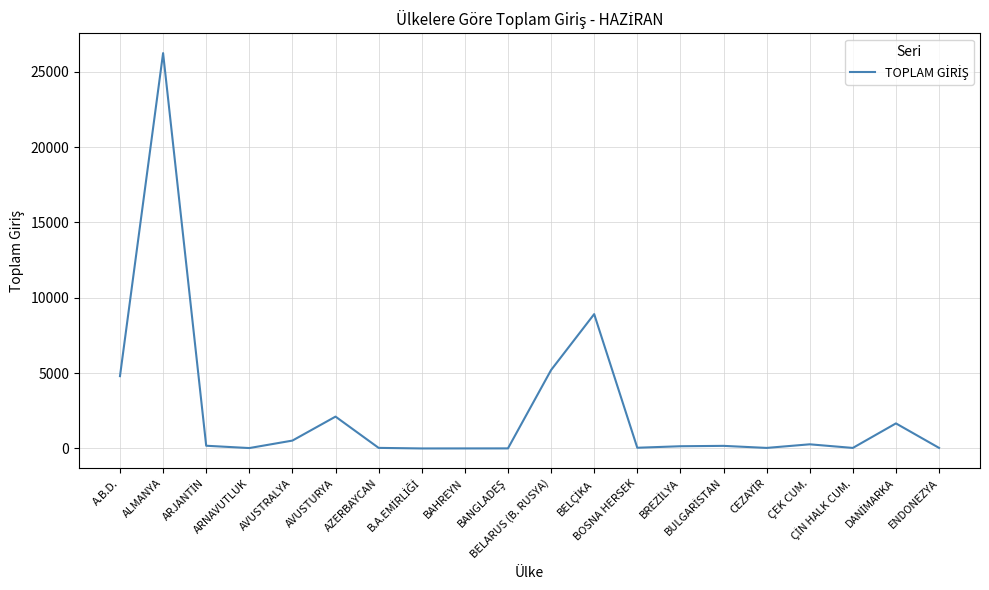

What is the maximum value shown in the chart?

26235